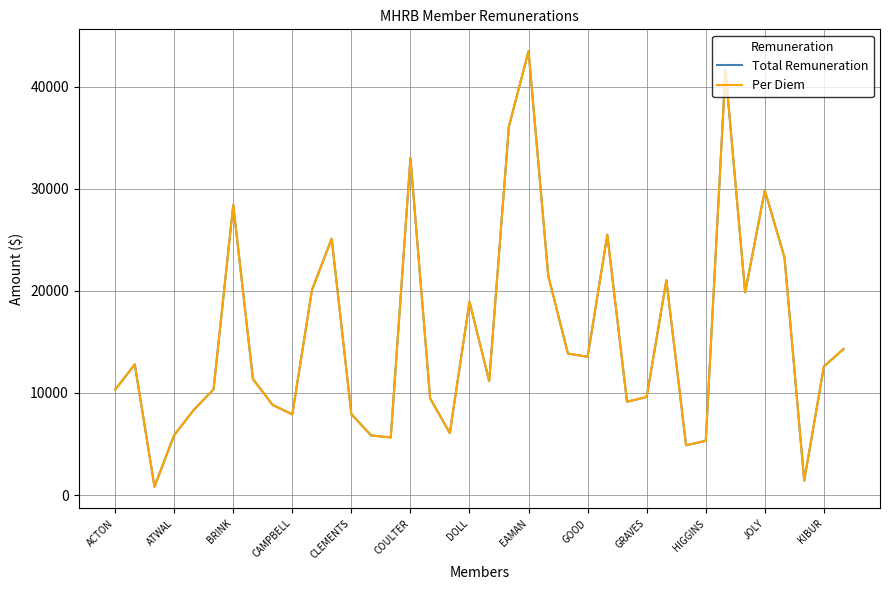

True or false: Per Diem and Total Remuneration intersect in this chart.

False